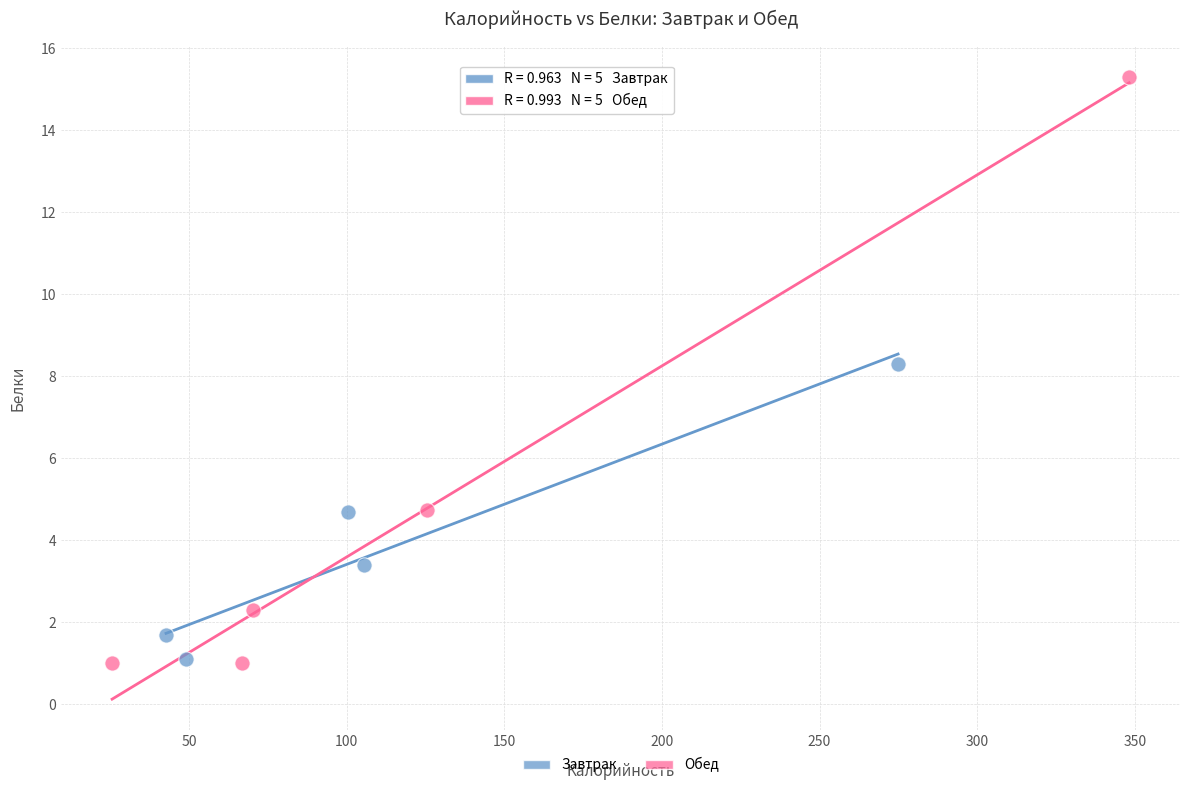

Which series has the widest spread of Y values?

Обед